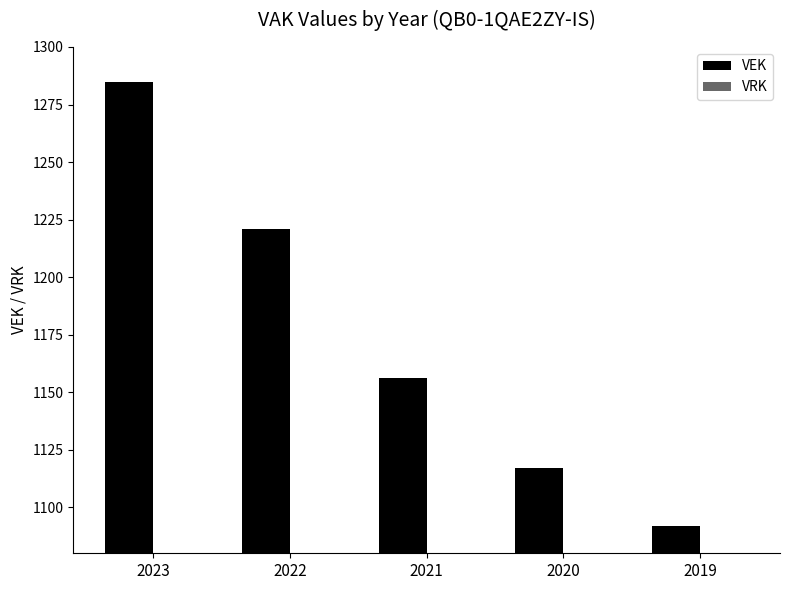

List the labels in order of value, largest first.

2023, 2022, 2021, 2020, 2019